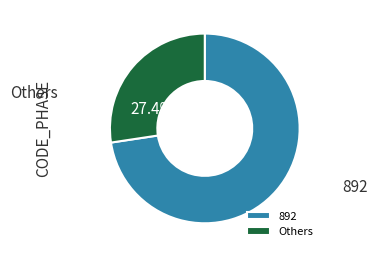

Count the number of slices in the pie.

2